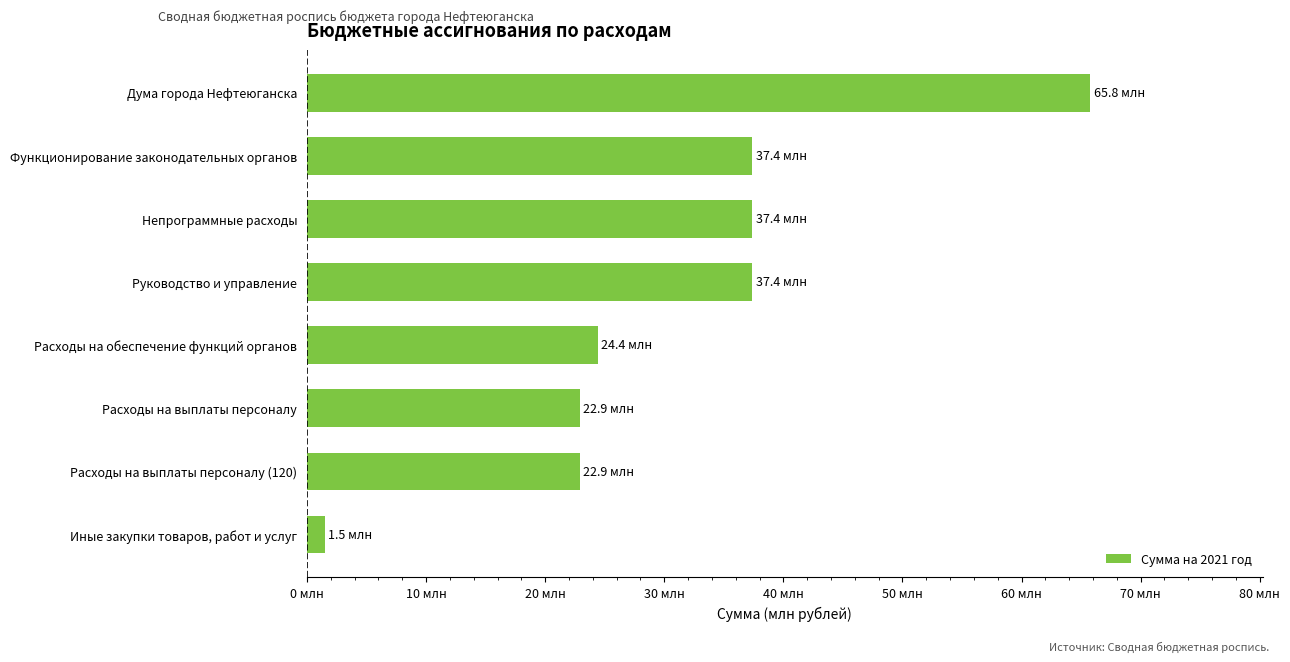

Does the chart contain any negative values?

No